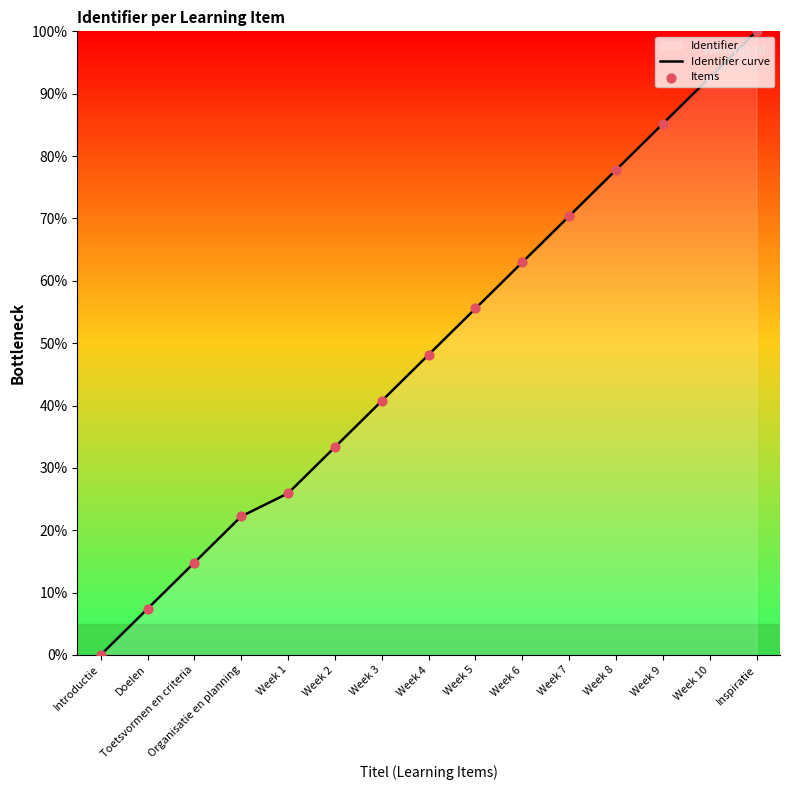

Which series has the largest total across all categories?

Identifier curve